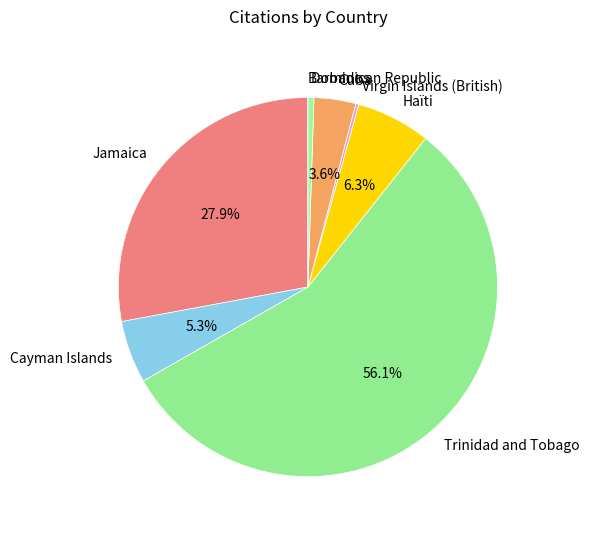

Do Dominican Republic and Cayman Islands together represent more than half of the pie?

No